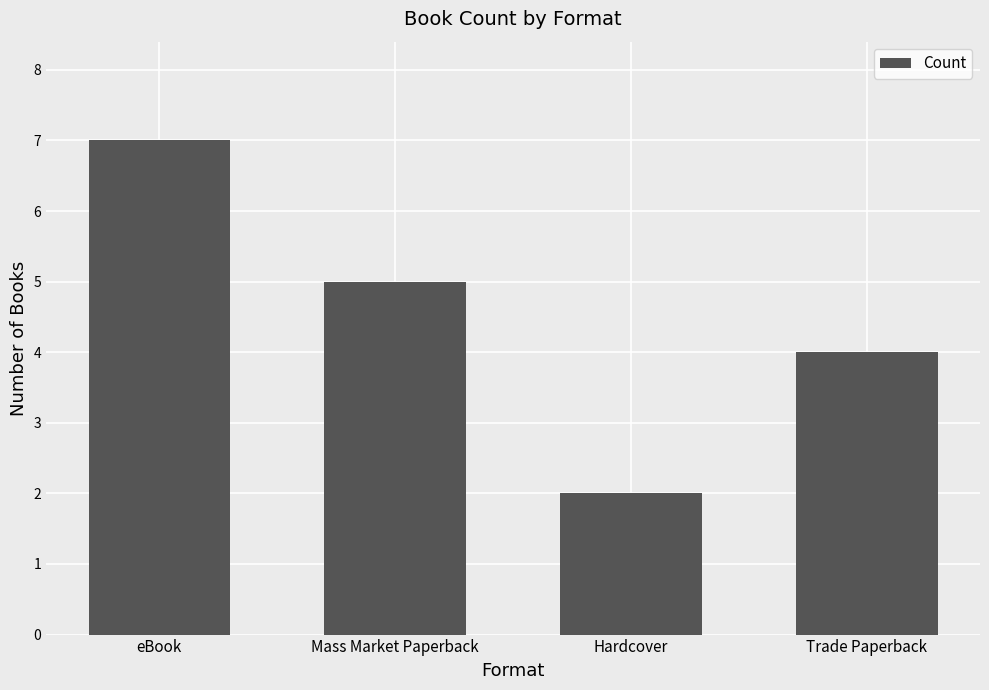

Reading right to left, list all the values displayed in this chart.

4	2	5	7